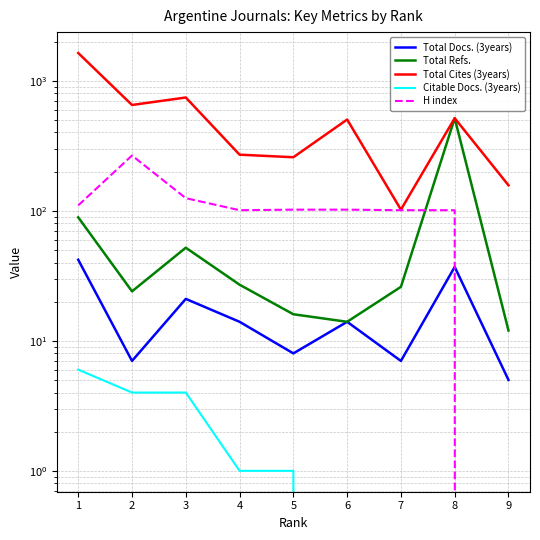

Does the chart display data point markers on the line(s)?

No